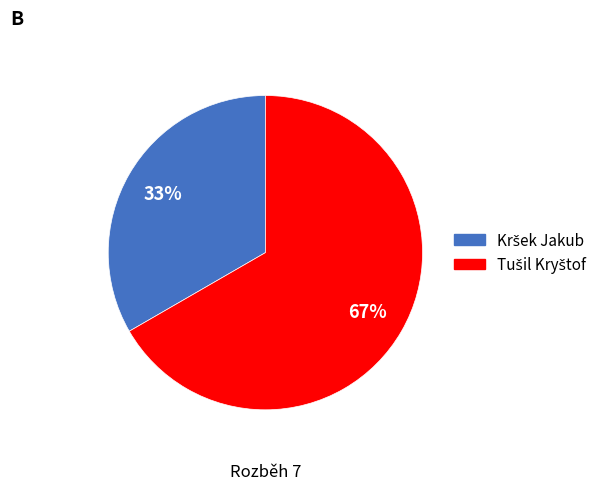

Does any single category account for the majority?

Yes